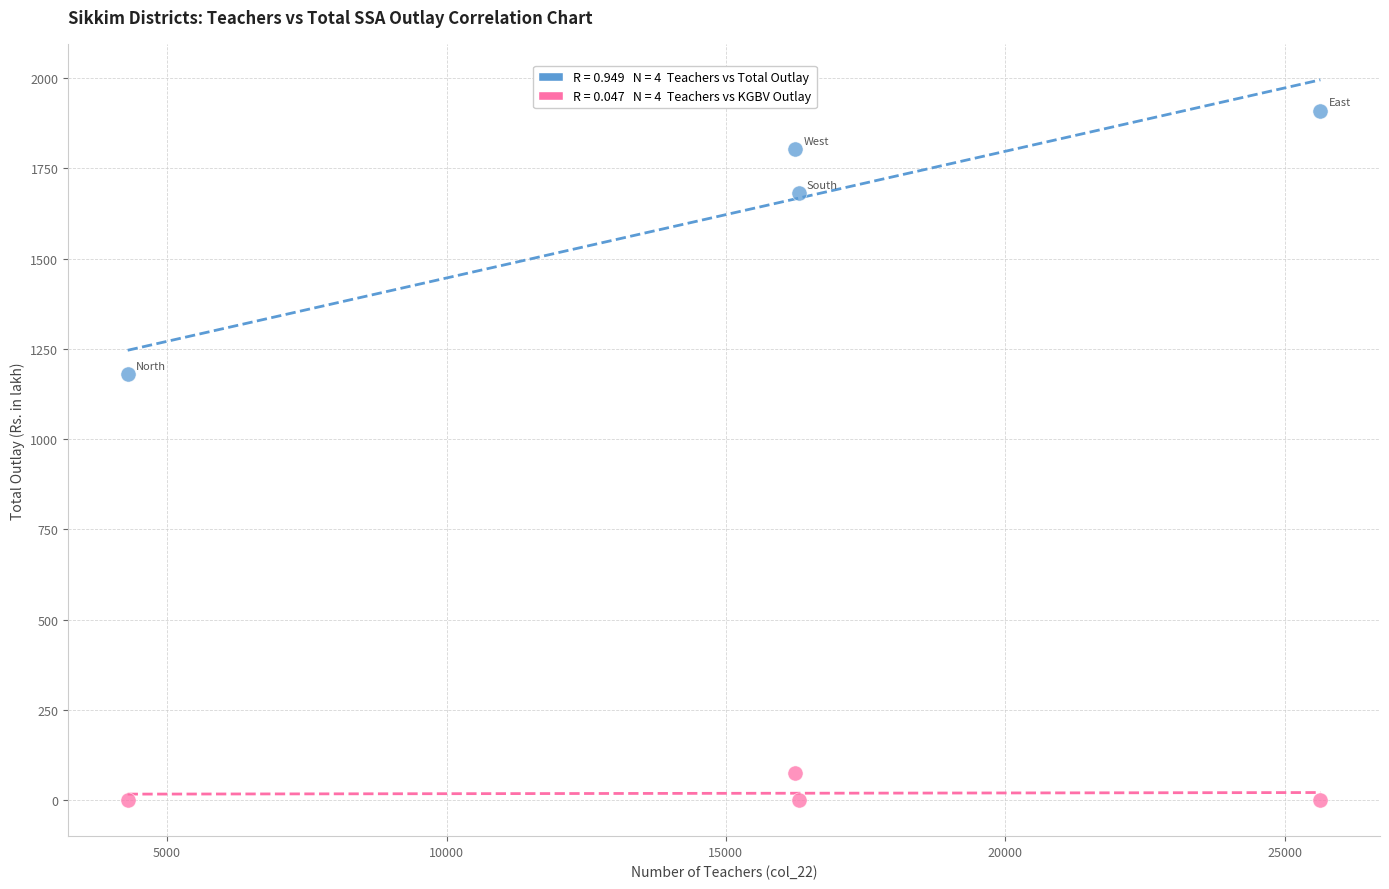

Across all data points, what is the range of Y values (max minus min)?

1910.1